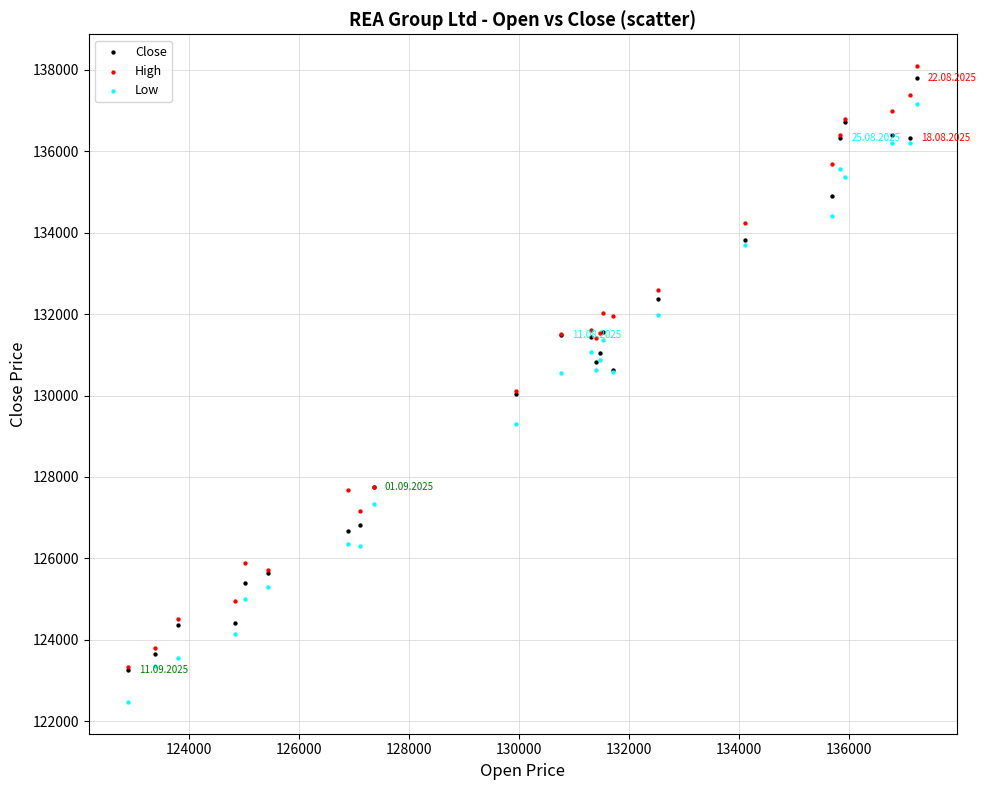

What are all the series names shown in the legend?

Close, High, Low